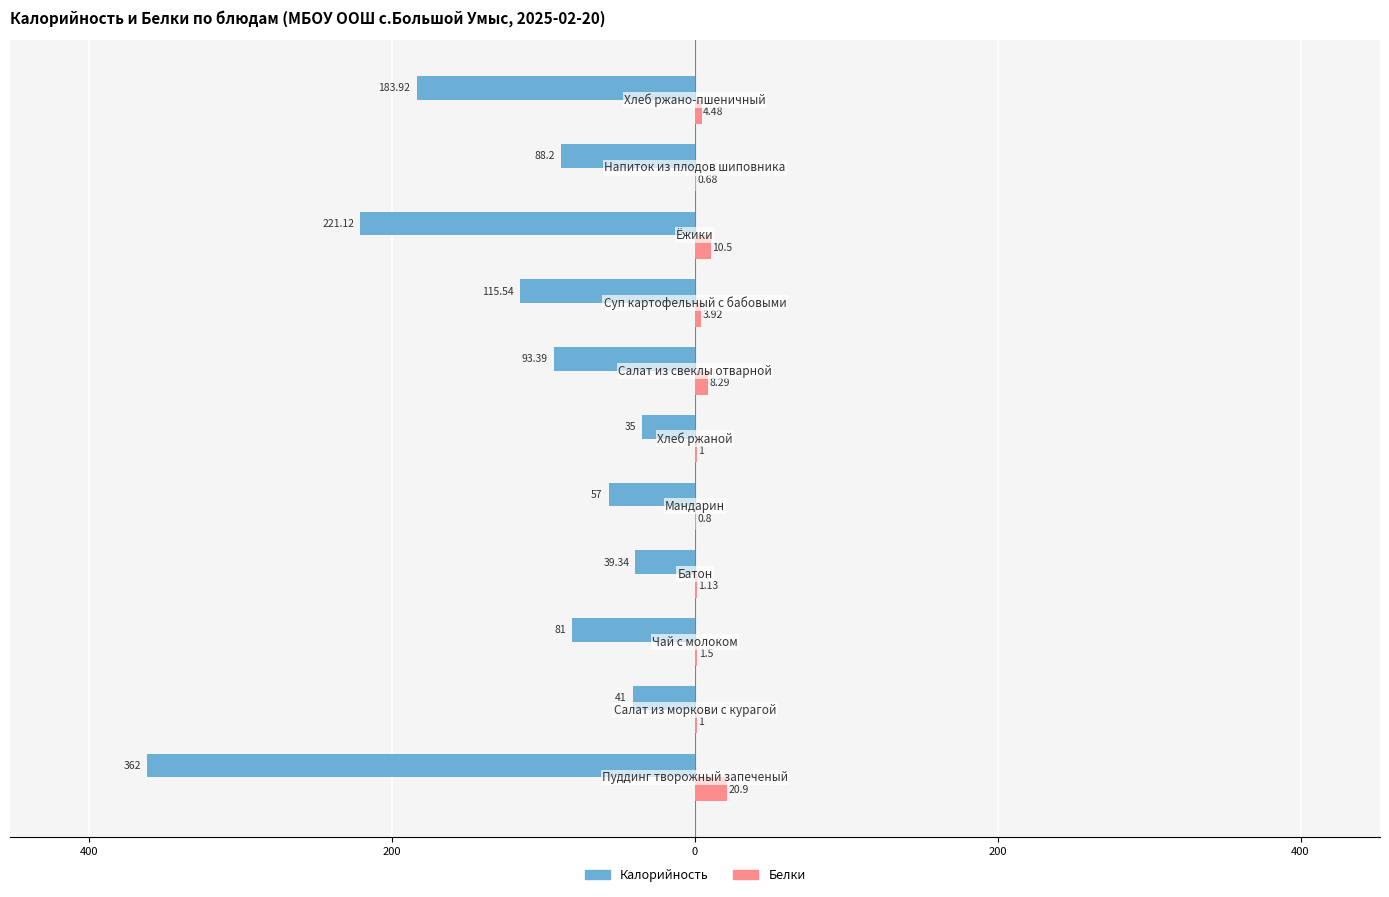

What are all the series names shown in the legend?

Калорийность, Белки